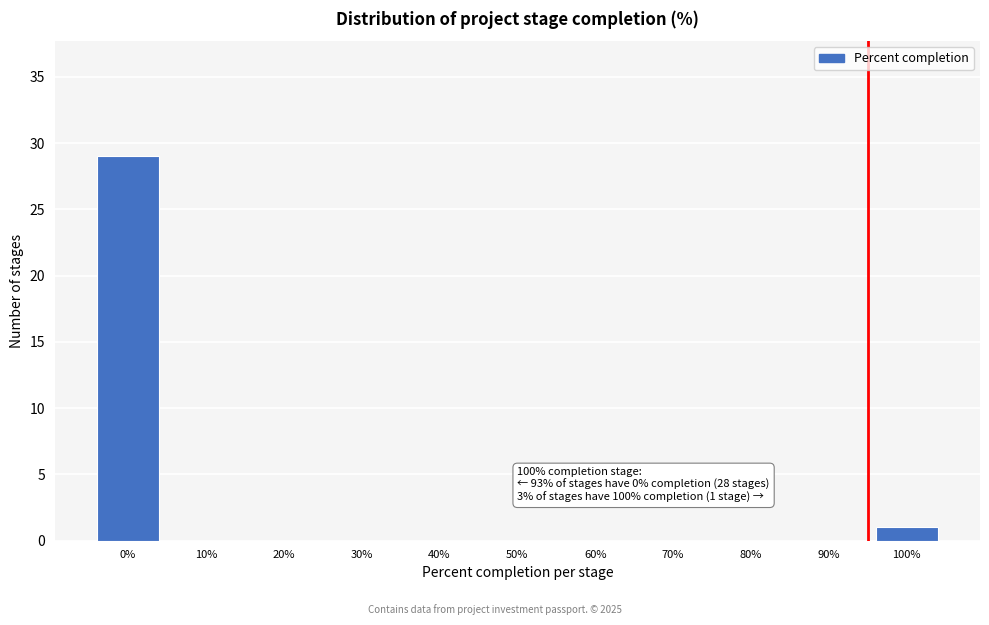

Reading left to right, what are all the values shown in this chart?

0%=29	10%=0	20%=0	30%=0	40%=0	50%=0	60%=0	70%=0	80%=0	90%=0	100%=1